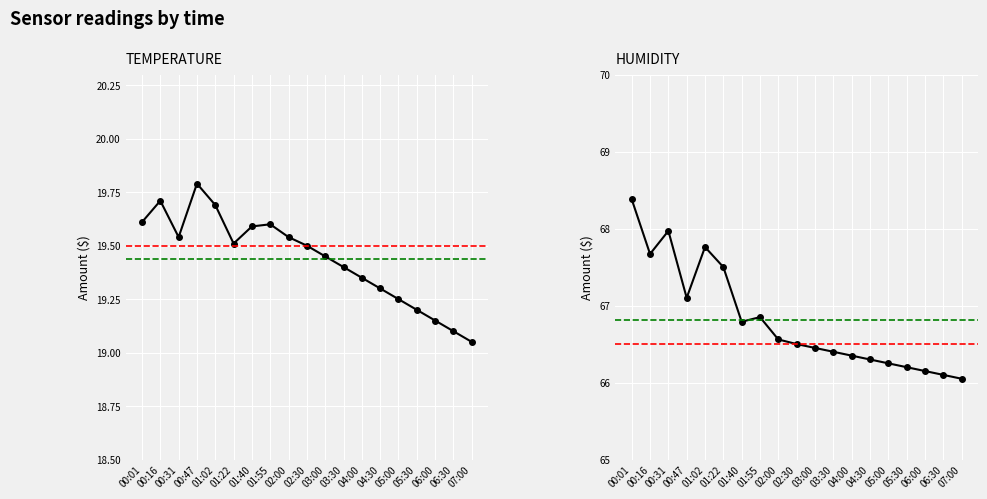

How many lines are shown in the chart?

2